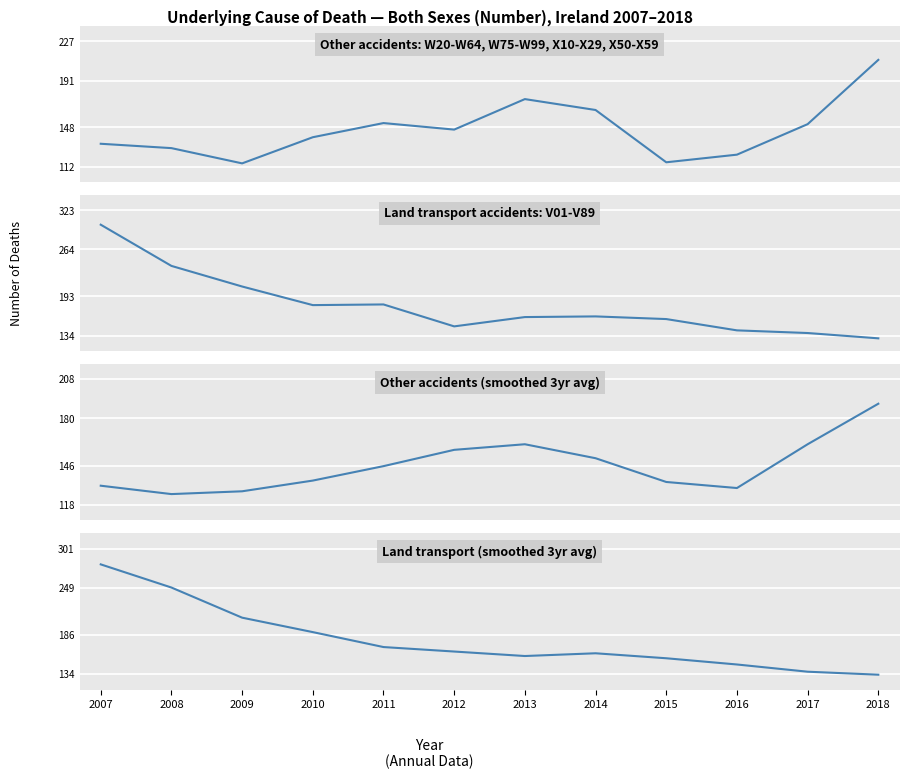

How many distinct data groups are displayed?

2